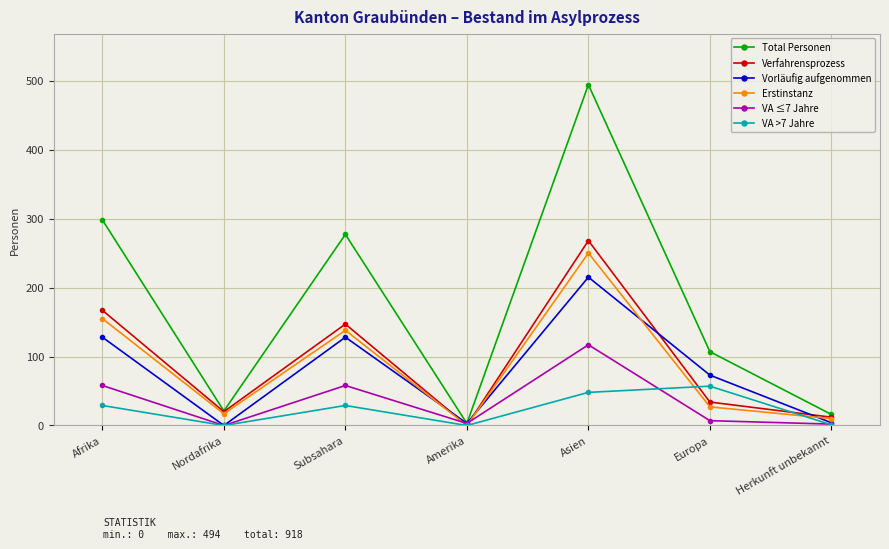

Which series has the widest spread of values?

Total Personen